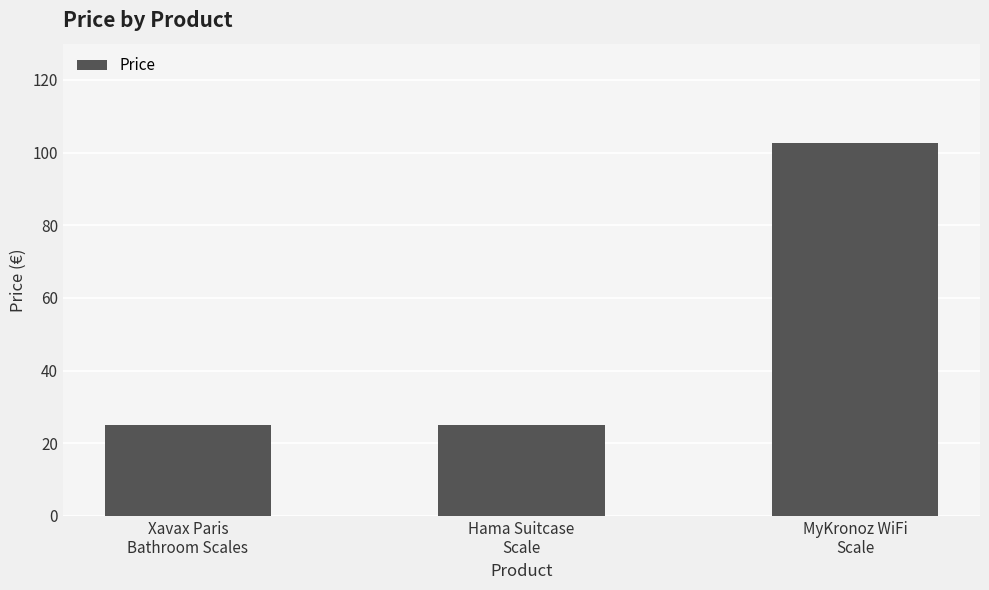

True or false: the data shows 16.9 at Hama Suitcase
Scale.

False